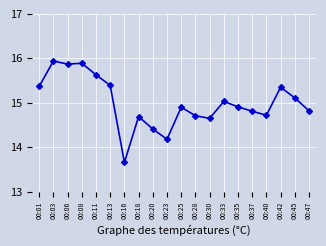

True or false: there are more than 0 points higher than both neighbors.

True